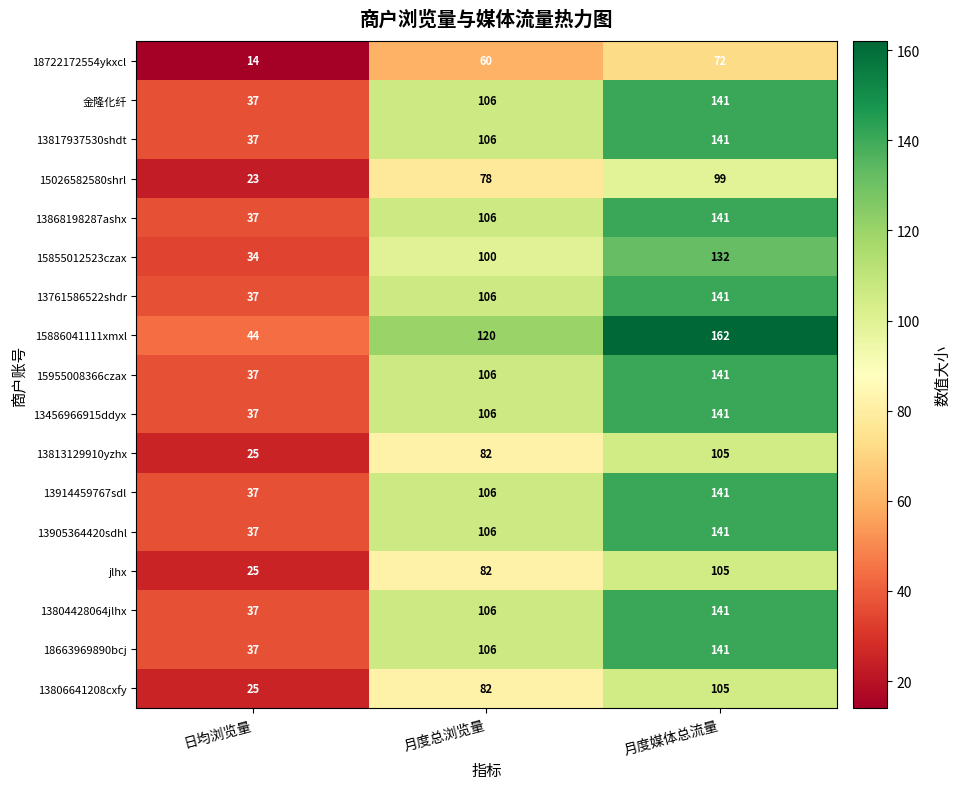

What is the spread (max minus min) of values at 日均浏览量?

30